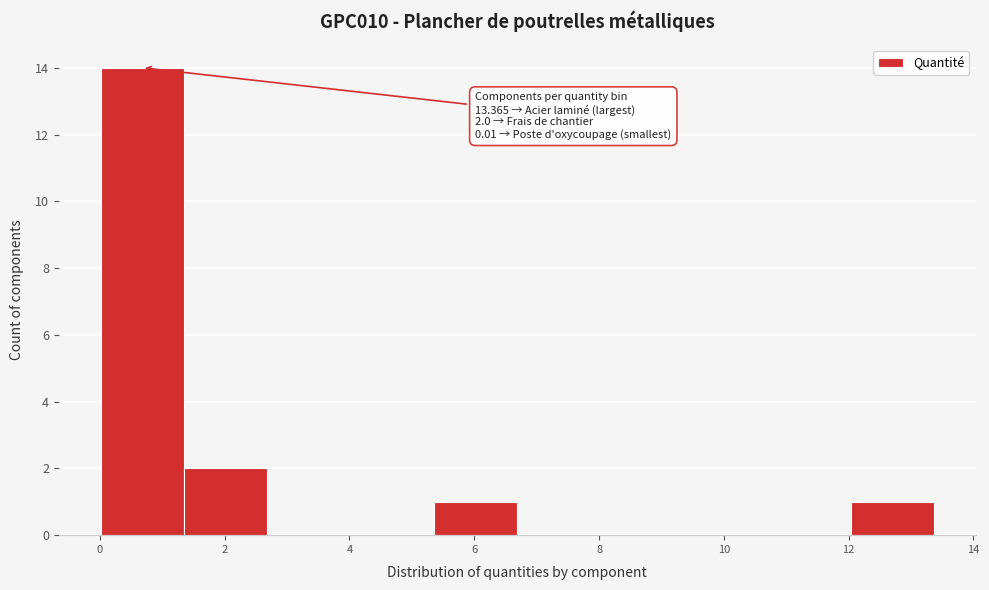

Which range on the x-axis has the tallest bar?

0.0 to 1.4